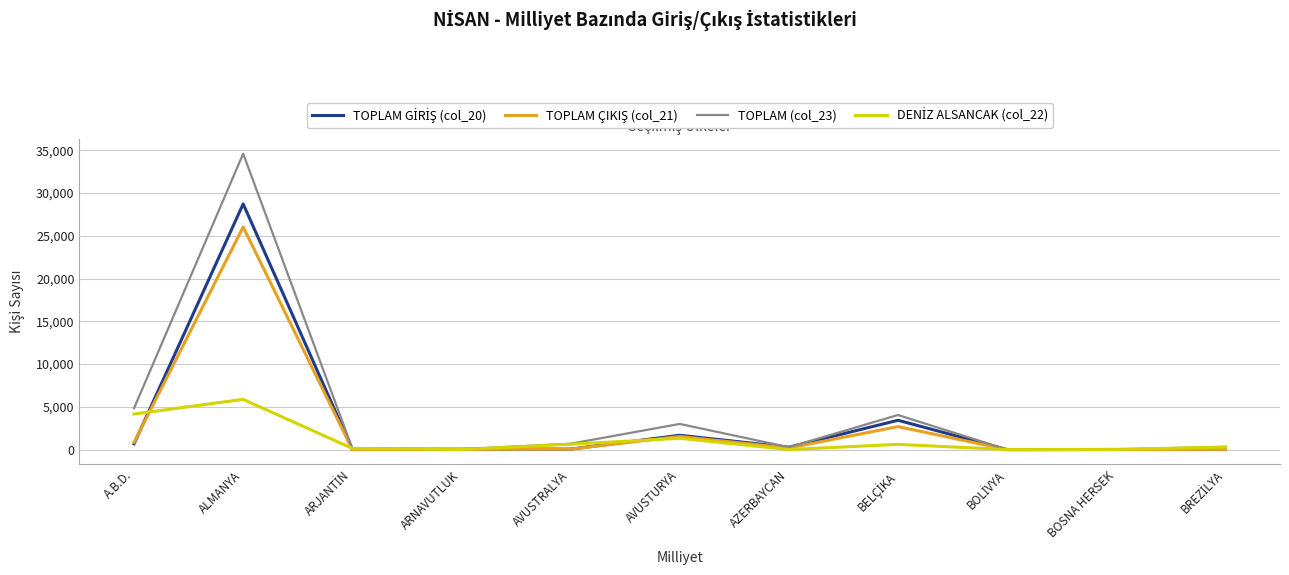

What is the maximum value shown in the chart?

34611